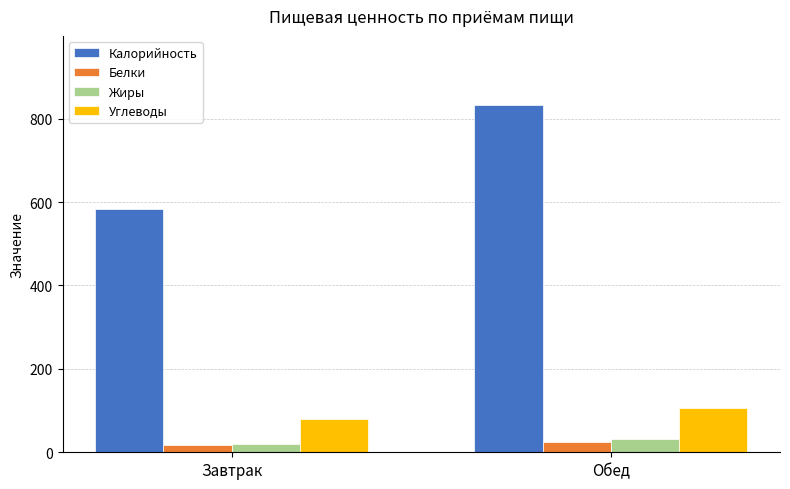

What is the spread (max minus min) of values at Обед?

806.7